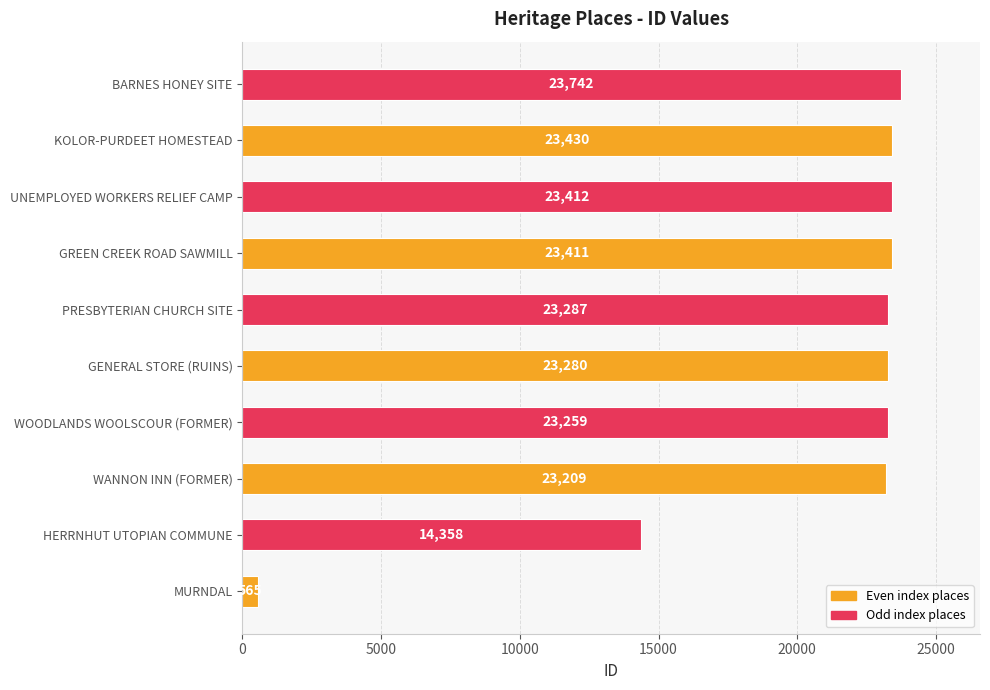

What is the maximum value shown in the chart?

23742